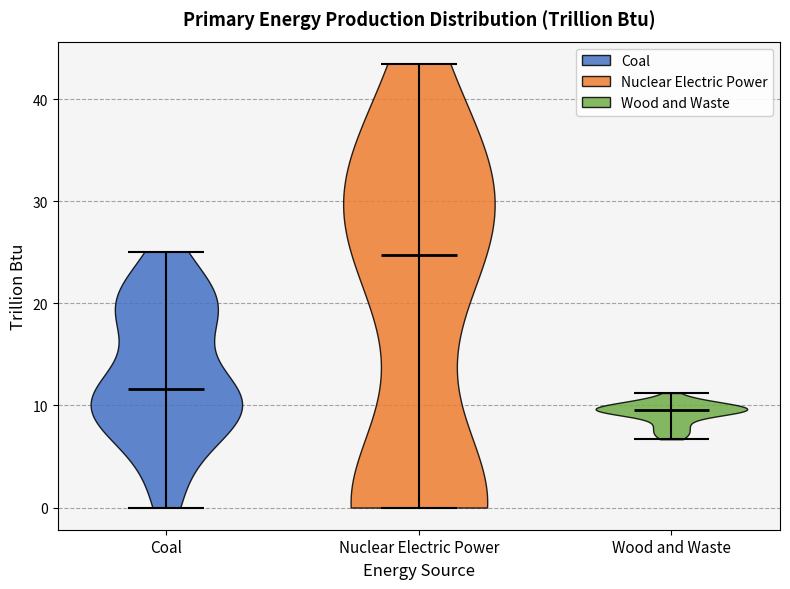

Reading left to right, read every violin against the y-axis: where its median line is, and the lowest and highest points it reaches. The values are not printed on the chart, so give them approximately, as read against the axis.

Coal: median line 12, lowest point 0, highest point 25
Nuclear Electric Power: median line 25, lowest point 0, highest point 43
Wood and Waste: median line 10, lowest point 7, highest point 11